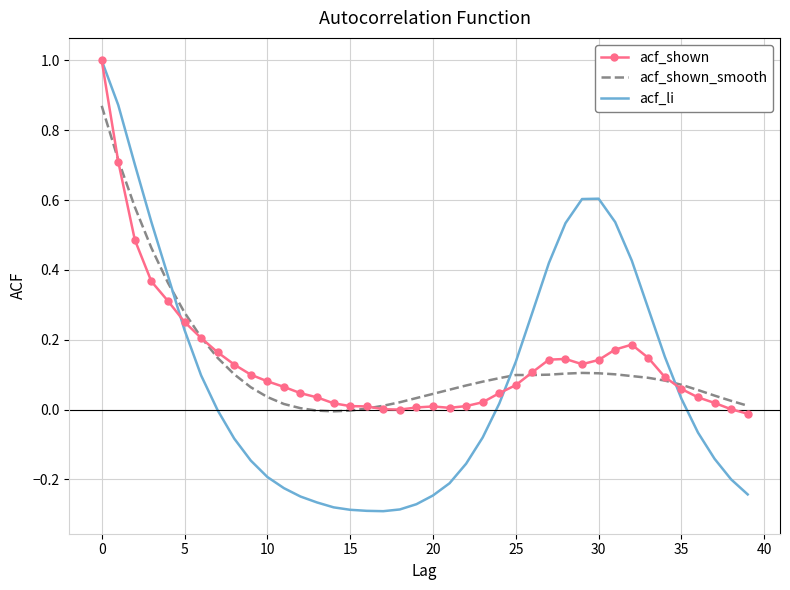

Which series has the widest spread of values?

acf_li